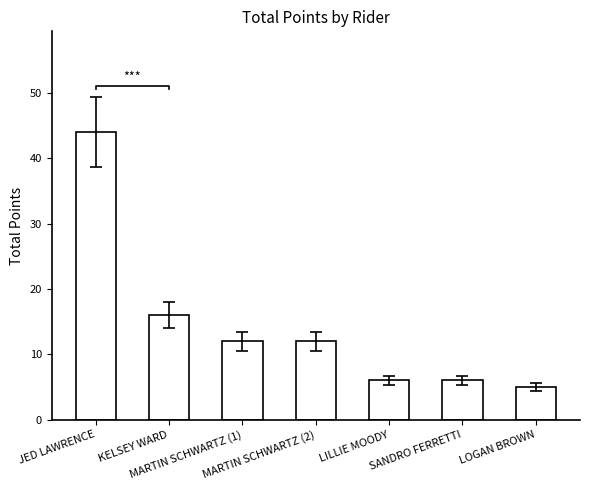

Which label corresponds to the smallest value in the chart?

LOGAN BROWN